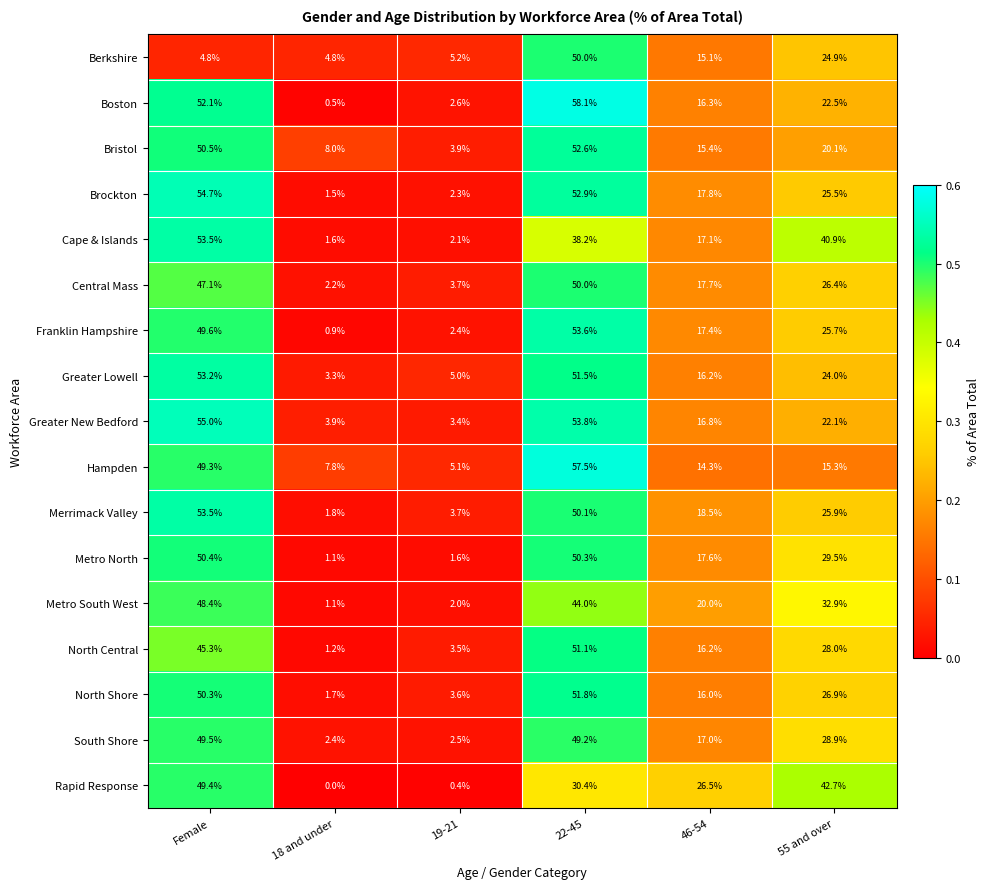

What is the greatest value displayed?

58.1